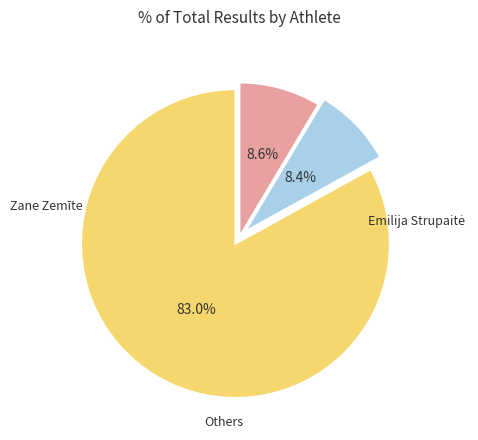

Is there any slice that represents more than half of the pie?

Yes